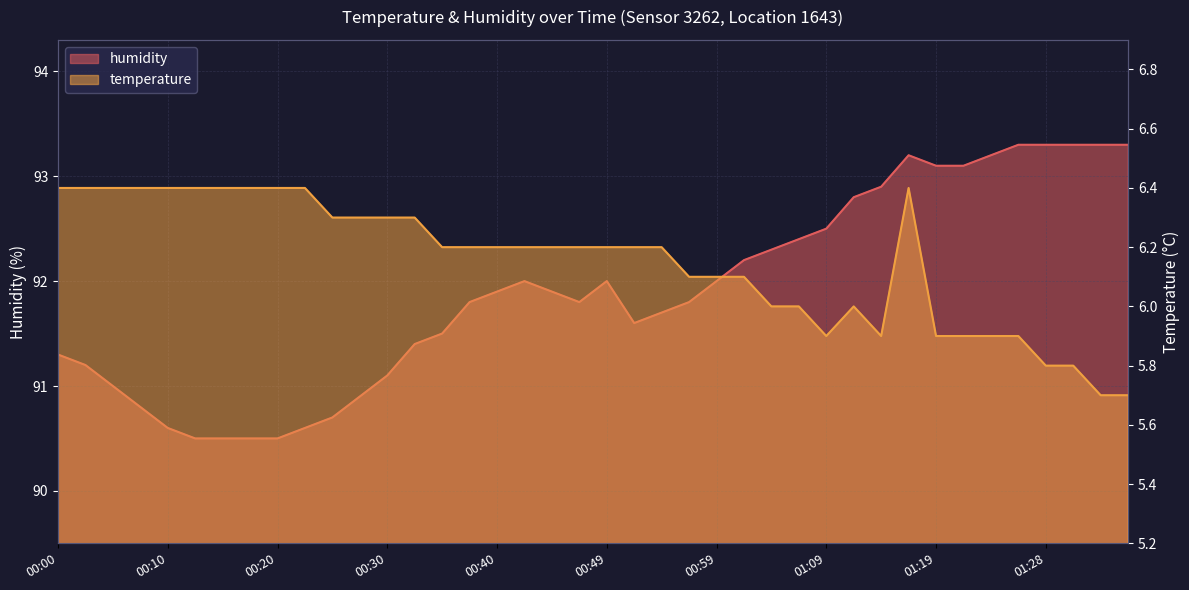

List the series in order of their peak value, highest first.

humidity, temperature